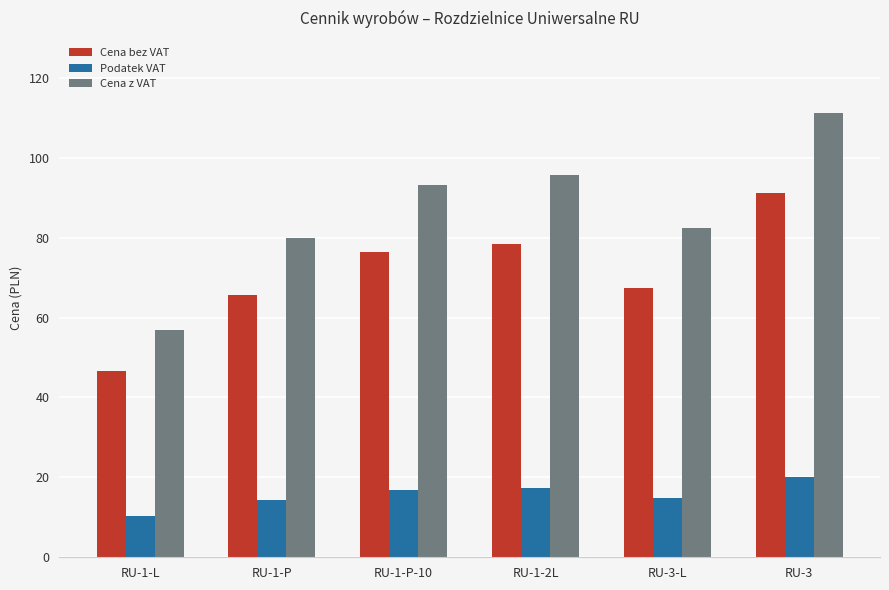

How many groups of bars are there?

6